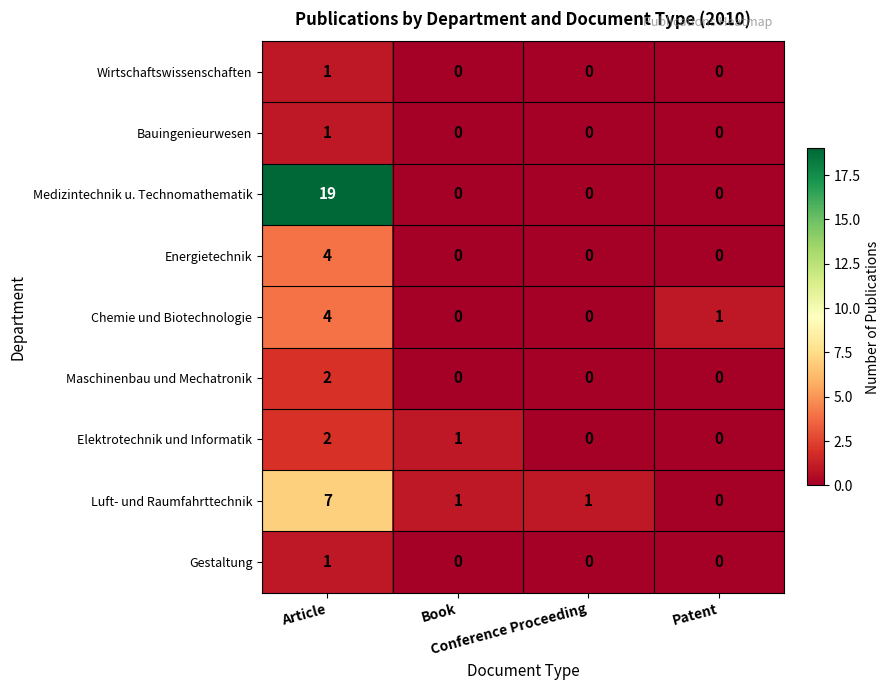

What is the maximum value shown in the chart?

19